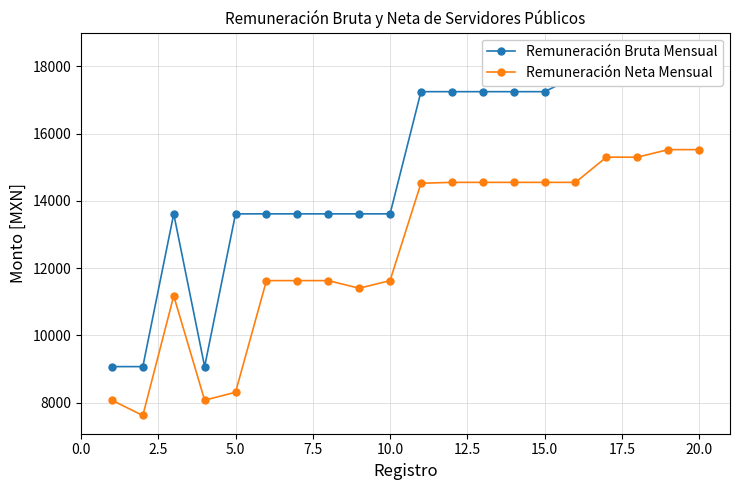

True or false: Remuneración Neta Mensual has more than 0 interior local peaks.

True